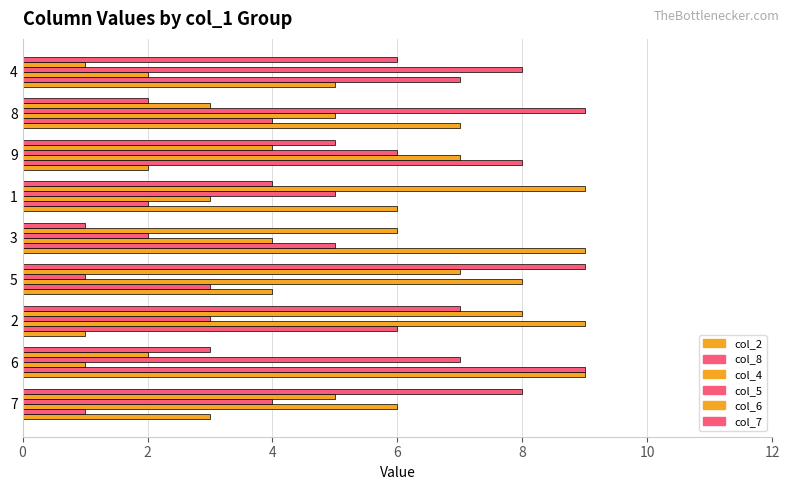

How many categories are shown in the chart?

9